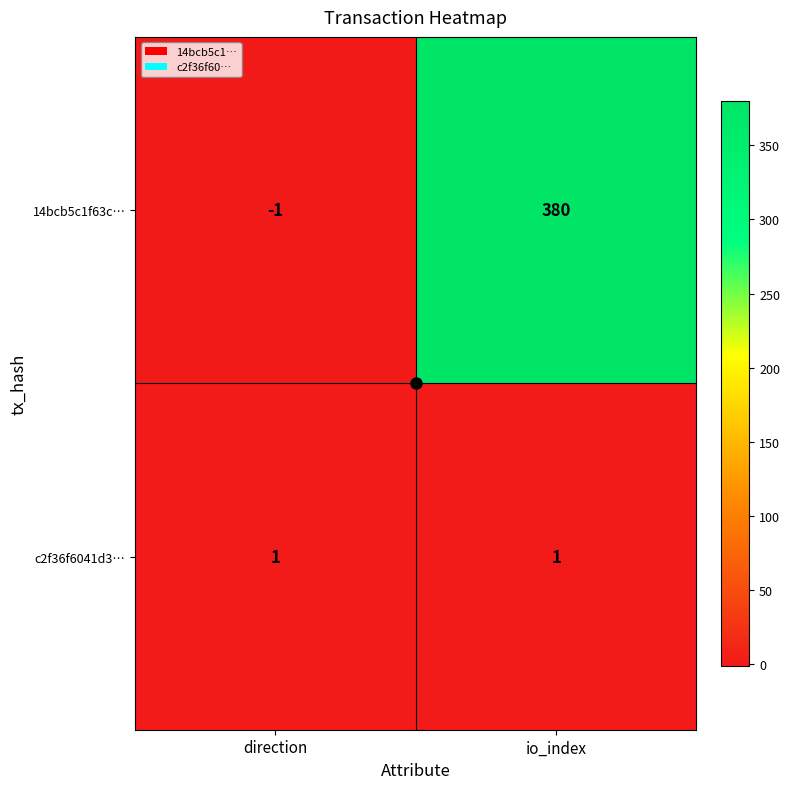

List the series in order of their peak value, lowest first.

c2f36f6041d3…, 14bcb5c1f63c…